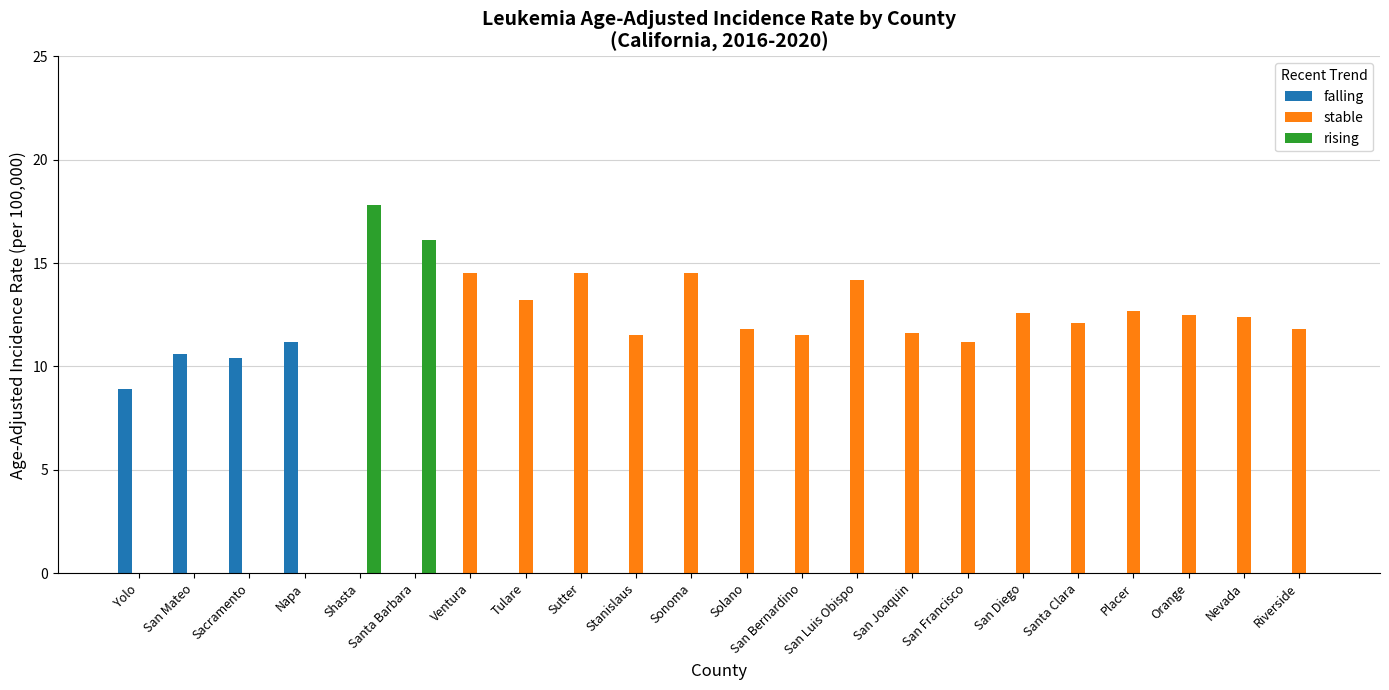

Count the number of categories in the chart.

22